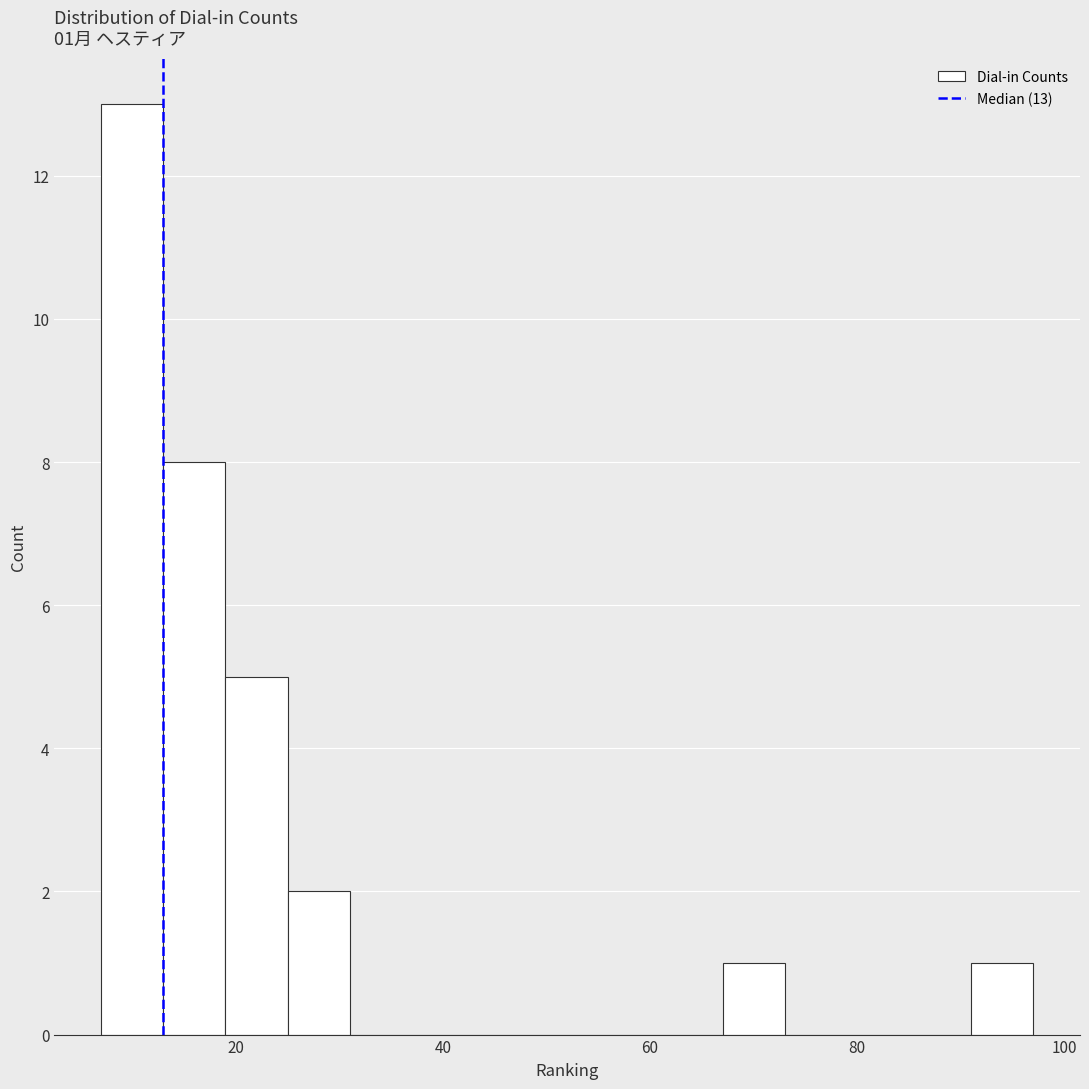

Read against the x-axis, roughly where is the centre of the tallest bar?

10